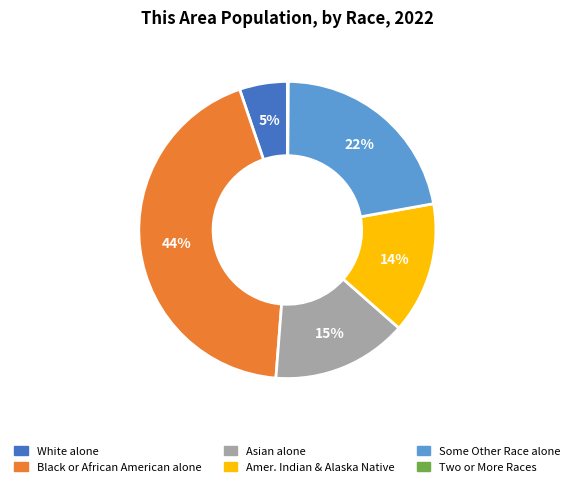

Is there any slice that represents more than half of the pie?

No